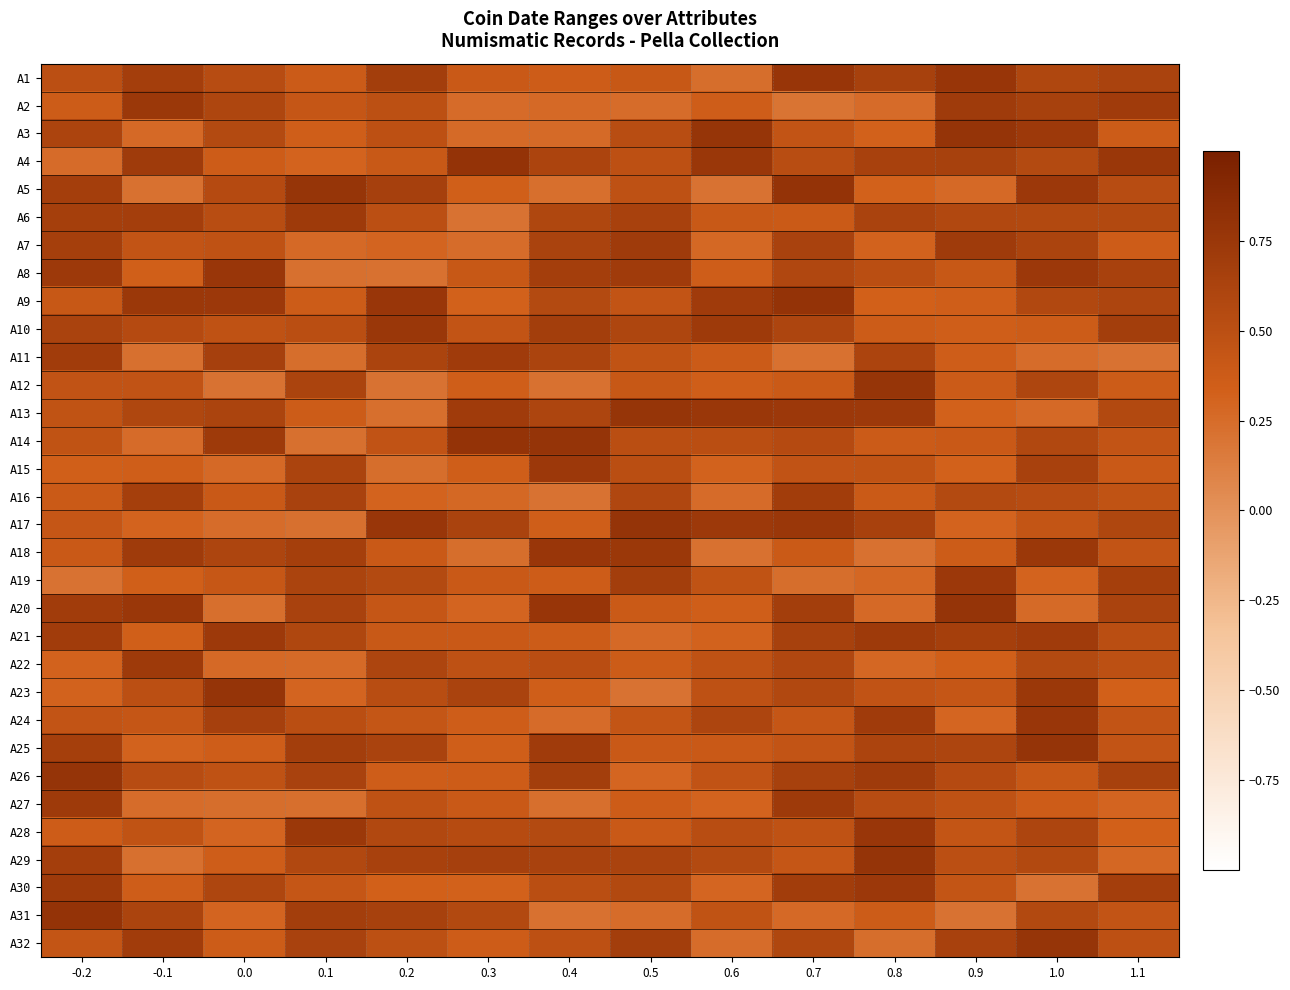

At how many categories does at least one series exceed 0?

14